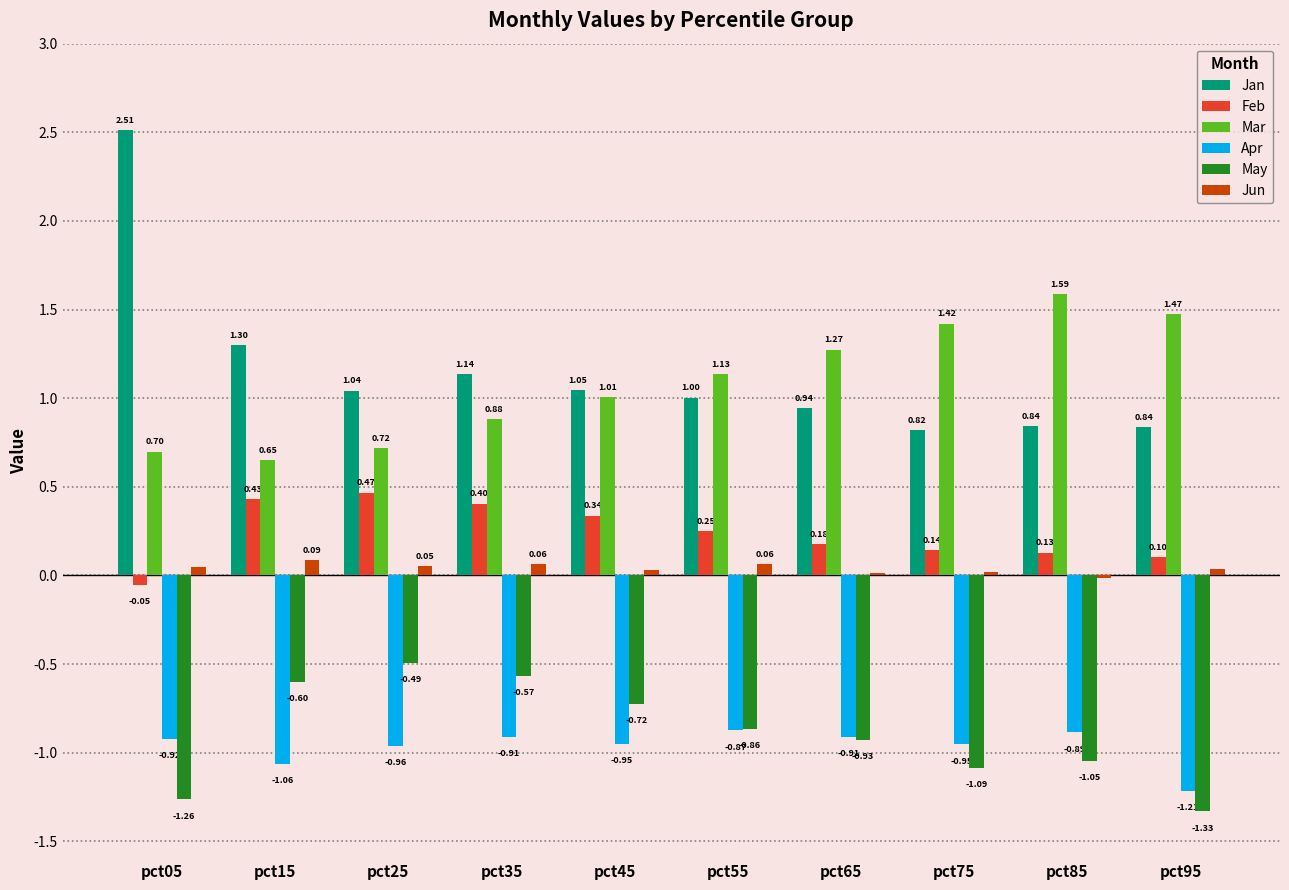

What is the sum of the Jan values at pct95 and pct85?

1.7